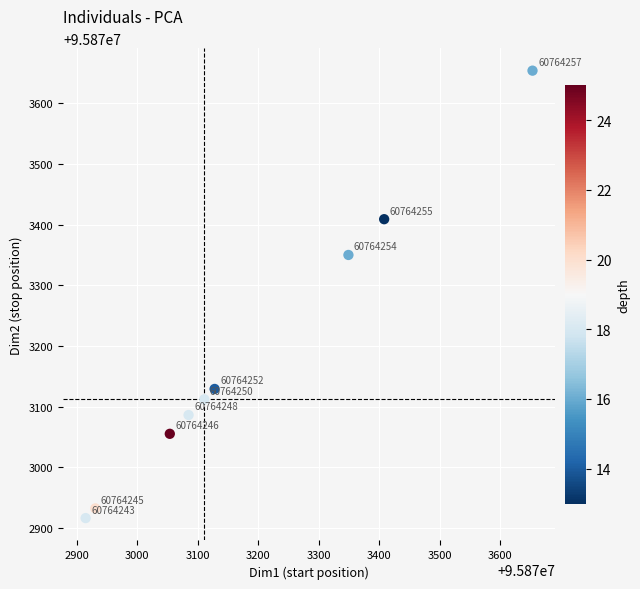

What Y value in the scatter plot is closest to 95873285?

95873350